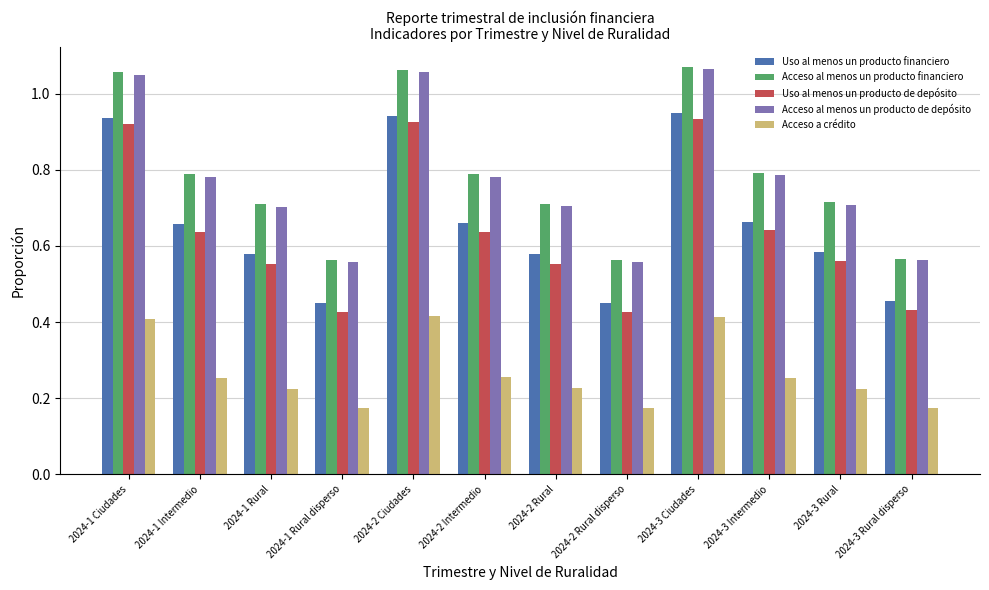

At how many categories does at least one series exceed 0?

12